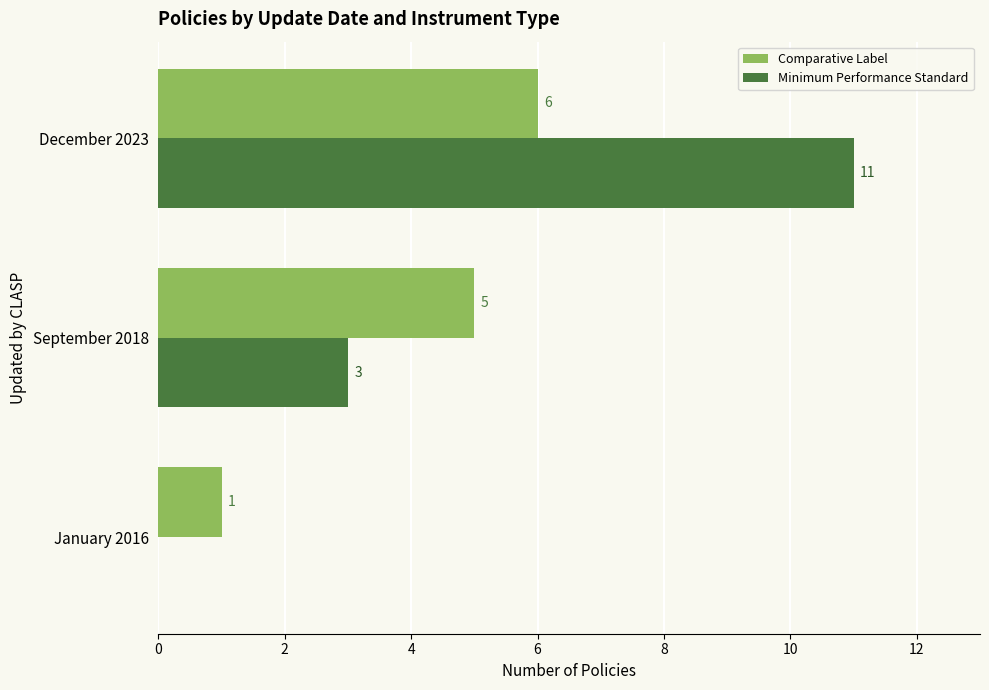

The value of Comparative Label at January 2016 is 1. True or false?

True